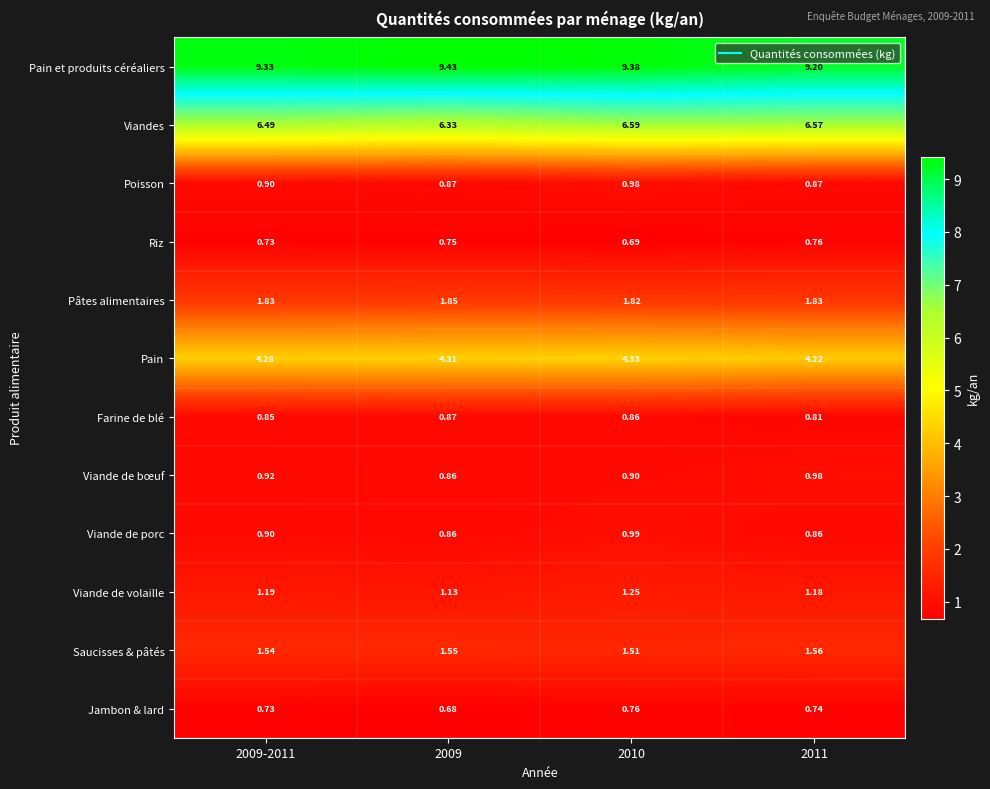

Which series has the widest spread of values?

Viandes